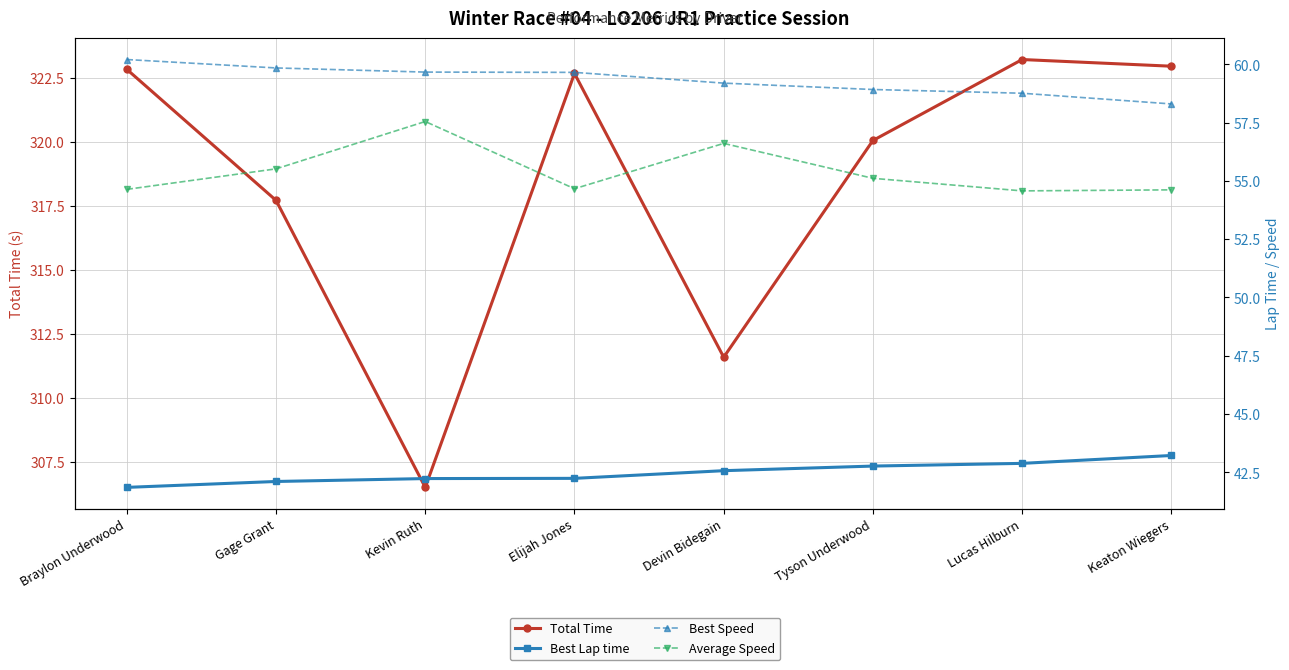

How many data points in Best Lap time are above 42?

7